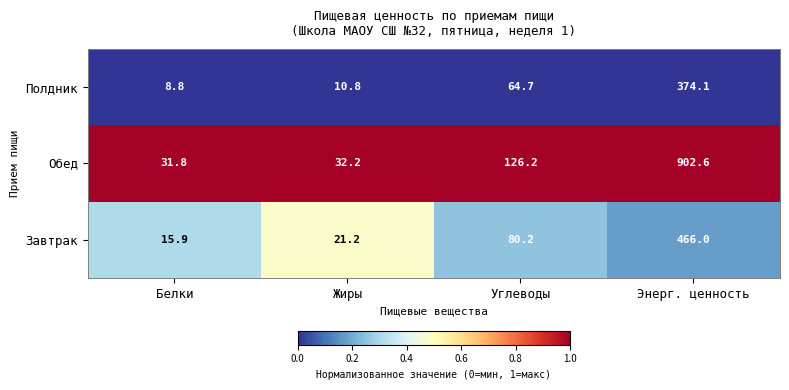

What is the greatest value displayed?

902.6